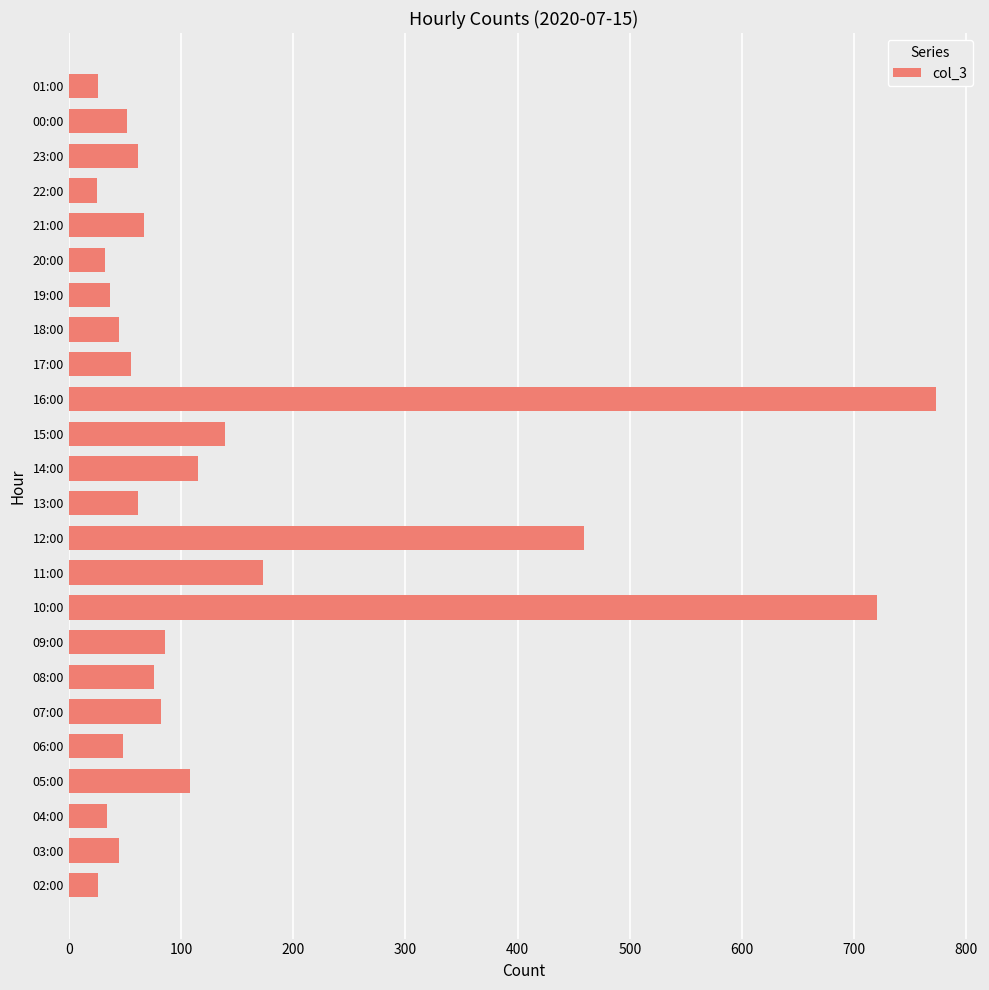

Which has a higher value, 07:00 or 22:00?

07:00